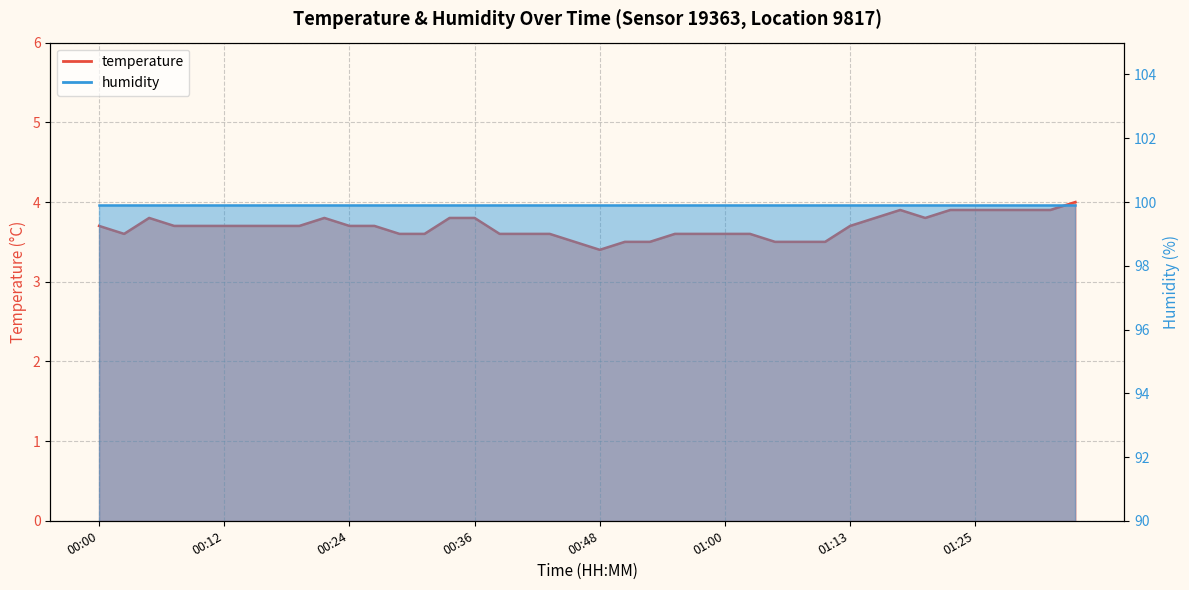

The value at 00:07 is 6.3. True or false?

False